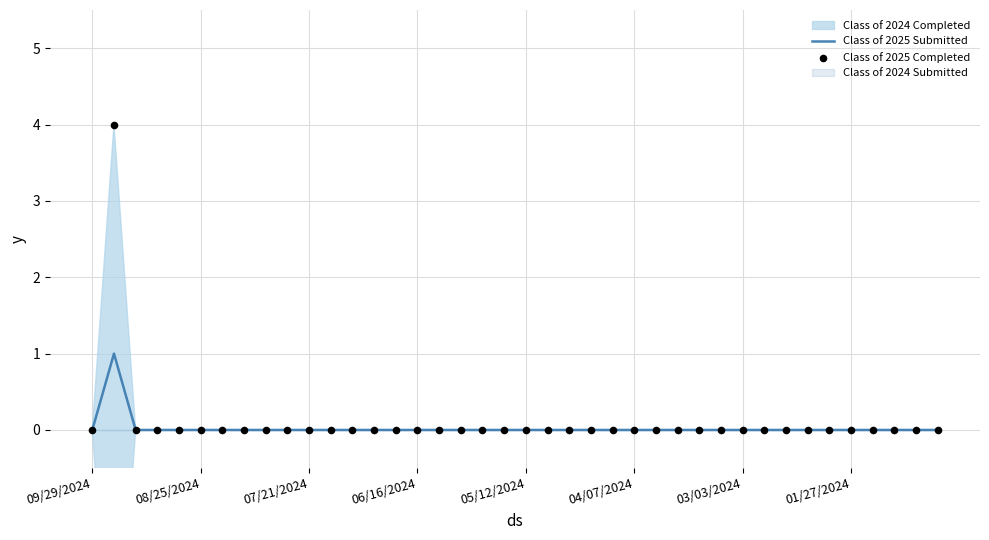

Which series contains the lowest Y value?

Class of 2025 Submitted